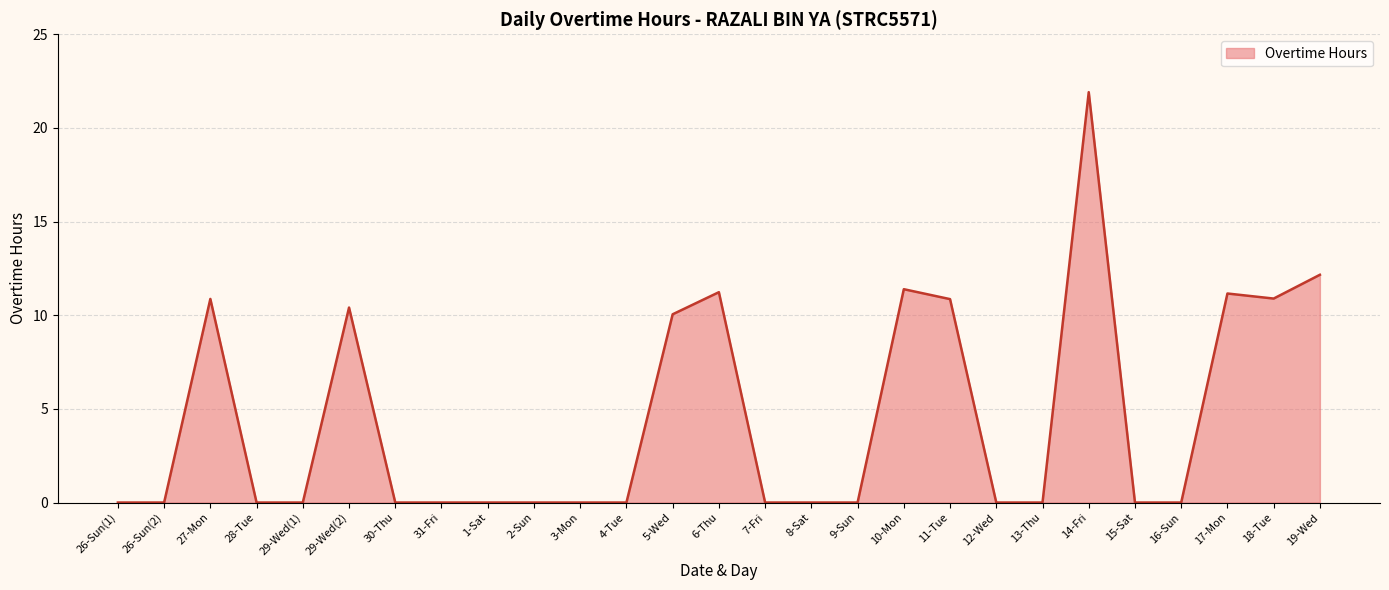

Reading left to right, extract all data points from this chart.

0.0	0.0	10.9	0.0	0.0	10.4	0.0	0.0	0.0	0.0	0.0	0.0	10.1	11.2	0.0	0.0	0.0	11.4	10.9	0.0	0.0	21.9	0.0	0.0	11.2	10.9	12.2